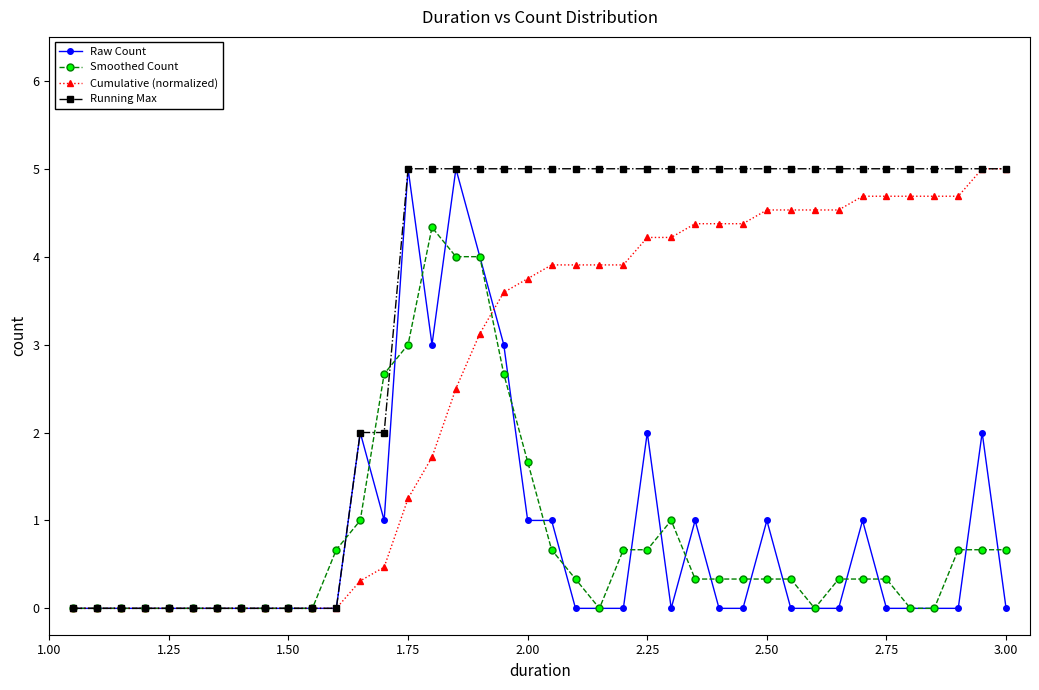

Which series has the largest total across all categories?

Running Max